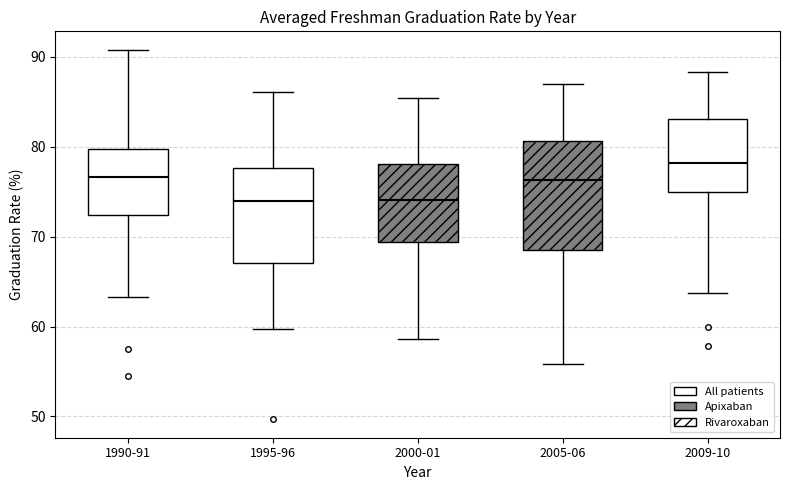

Where is the upper edge of the box for 2000-01 on the y-axis? The values are not printed on the chart, so give them approximately, as read against the axis.

78